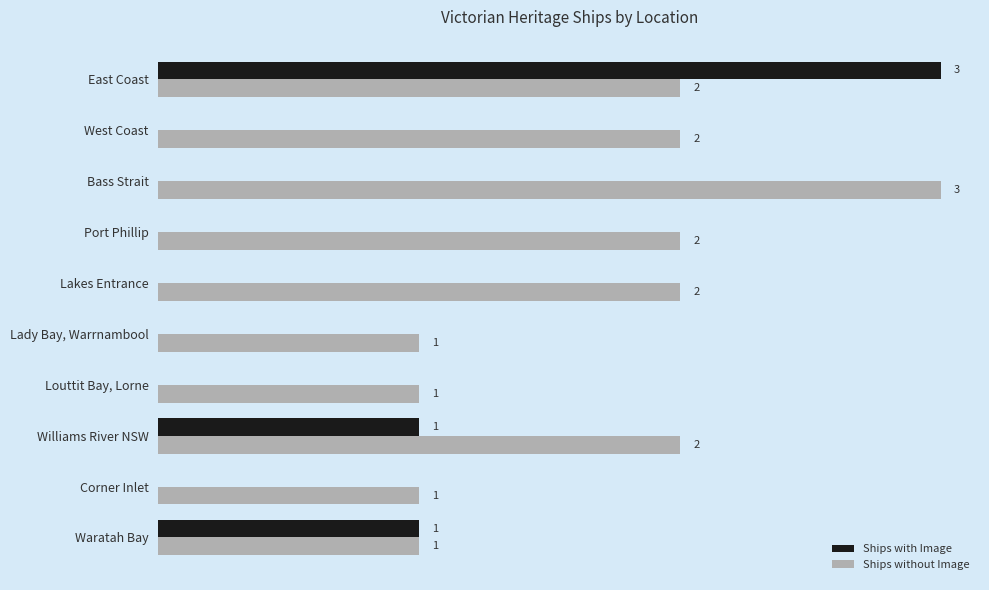

At which label does Ships without Image reach its peak?

Bass Strait